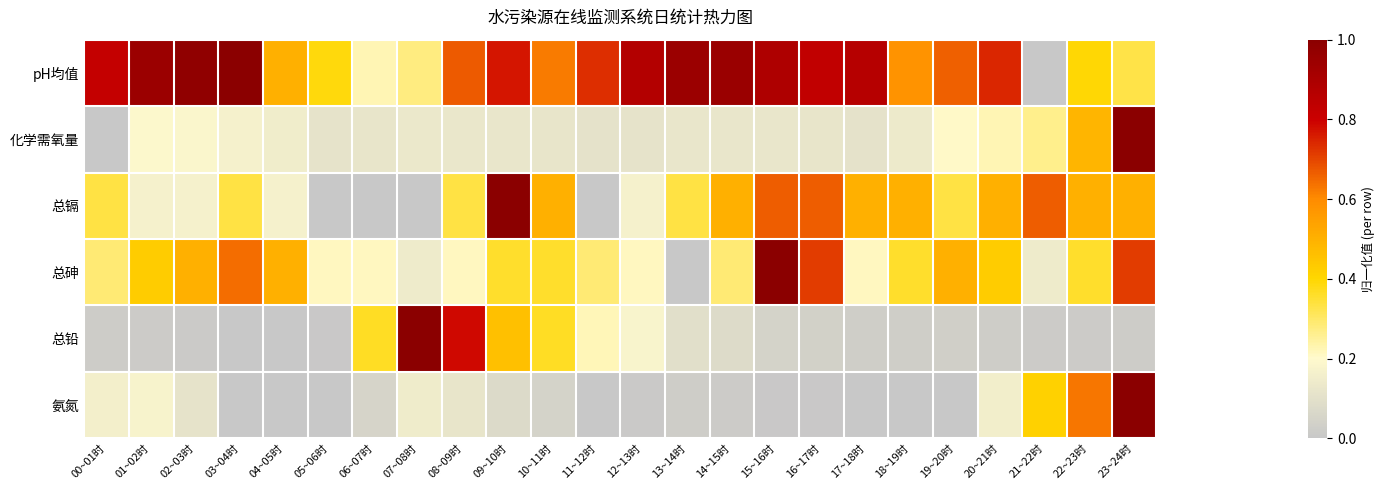

Which has a higher value, 01~02时 or 20~21时?

01~02时